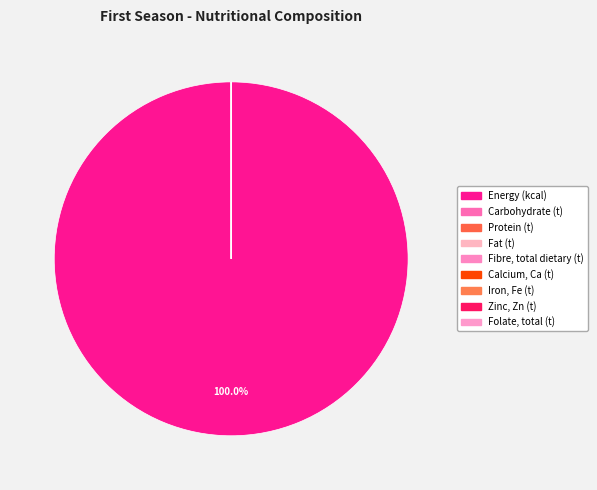

What is the change in value from Zinc, Zn (t) to Folate, total (t)?

-0.2